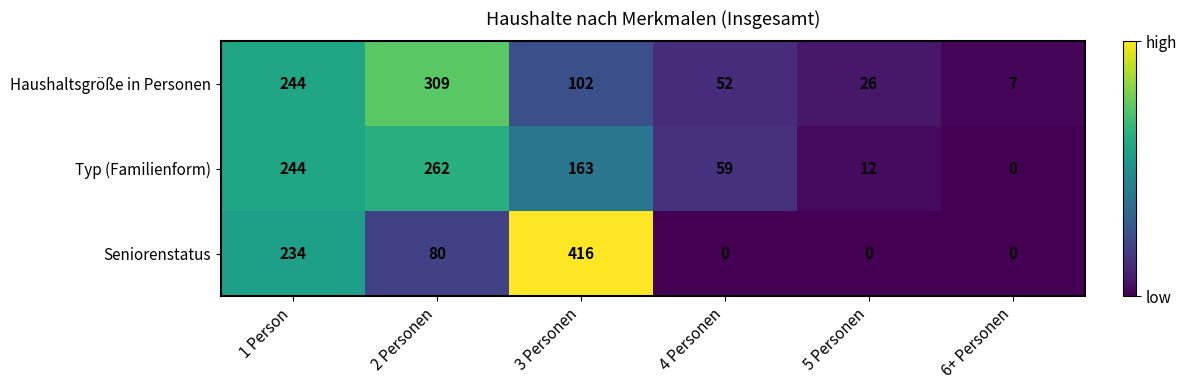

At which category does the chart reach its peak across all series?

3 Personen